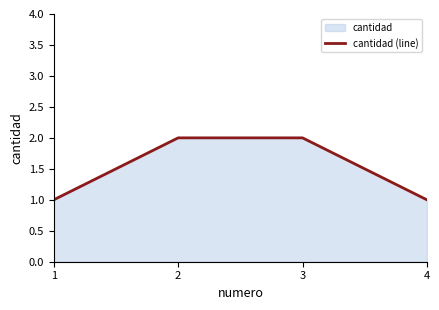

The value at 2 is 2. True or false?

True